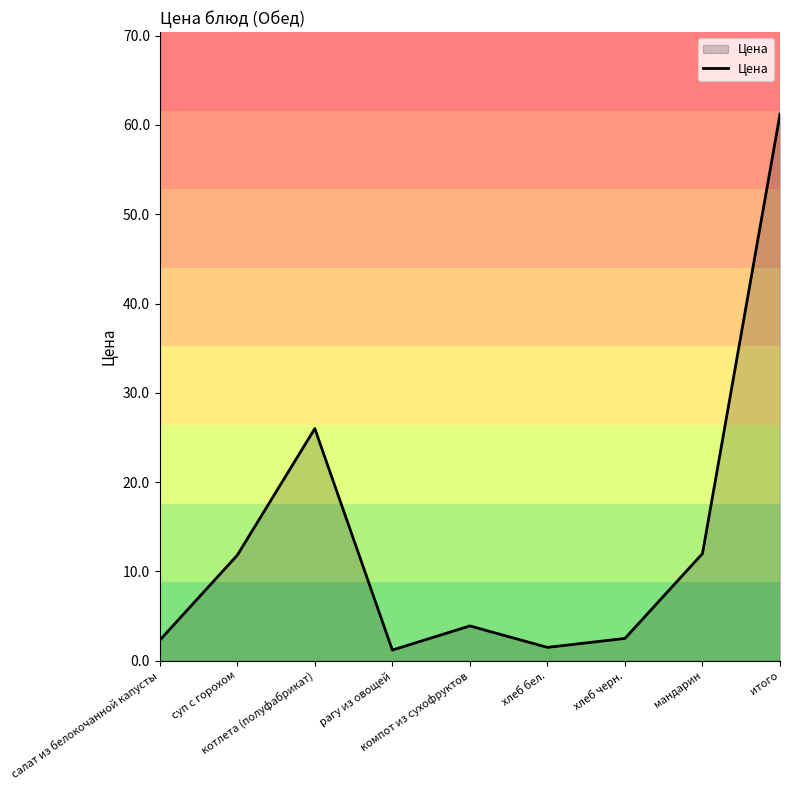

What is the maximum value shown in the chart?

61.2